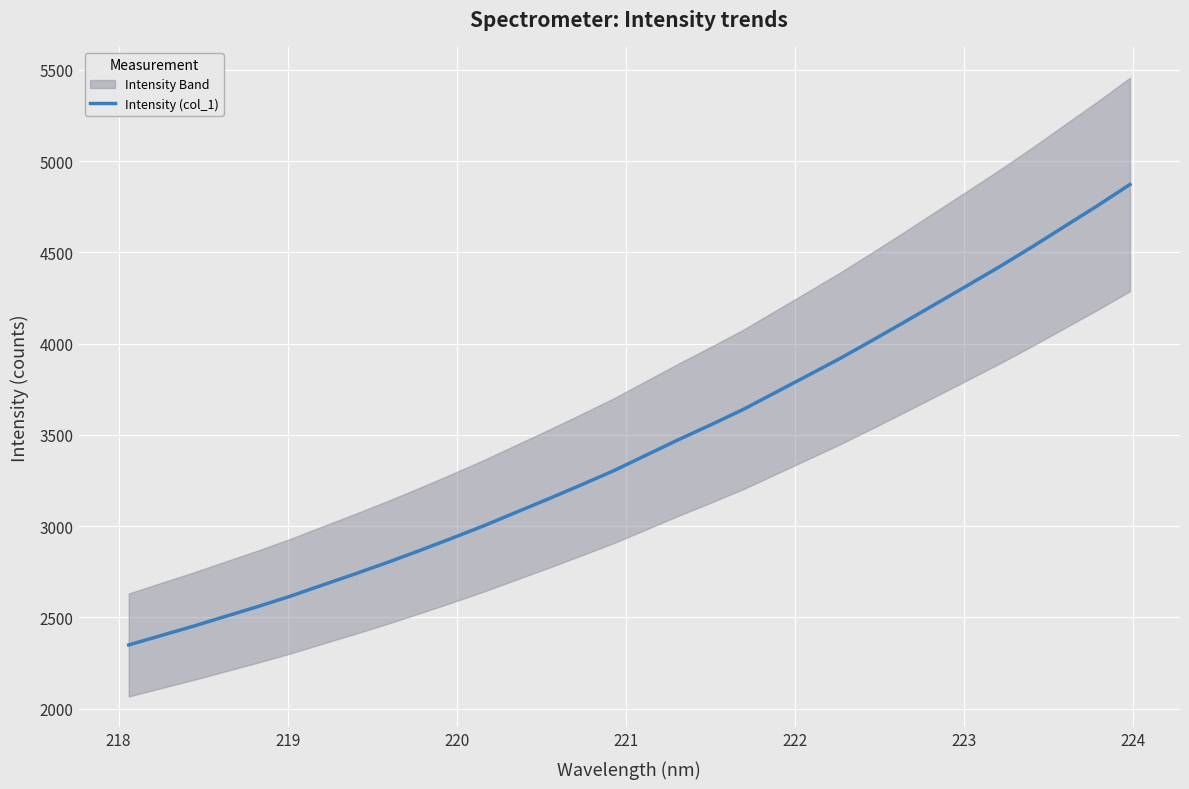

Is it true that the value at 24 is 2538.2?

False